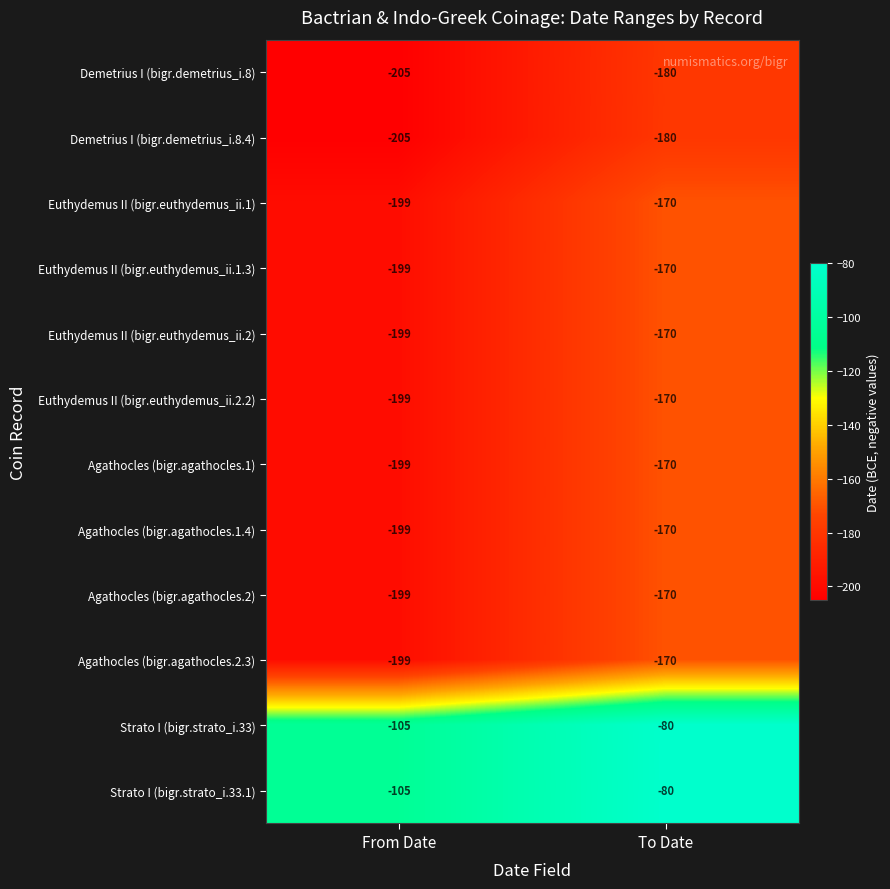

What is the difference between the Agathocles (bigr.agathocles.2.3) values at From Date and To Date?

29